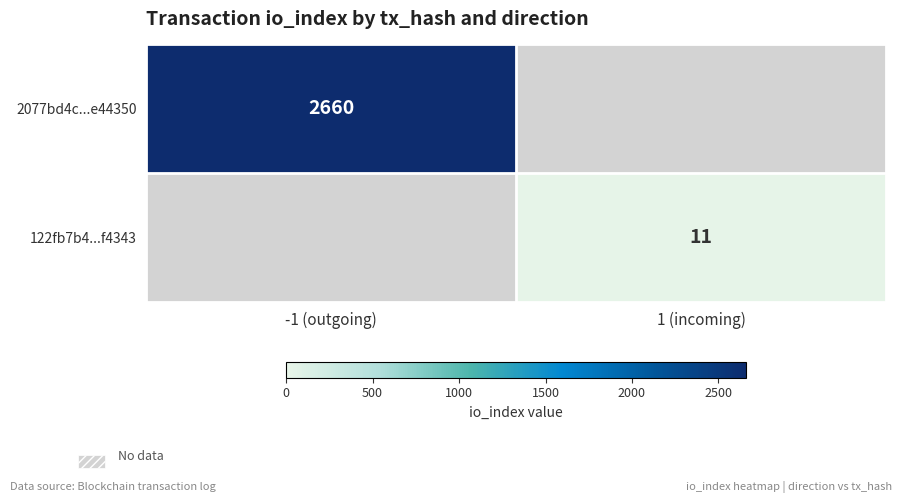

The value of 122fb7b4...f4343 at 1 (incoming) is 11. True or false?

True